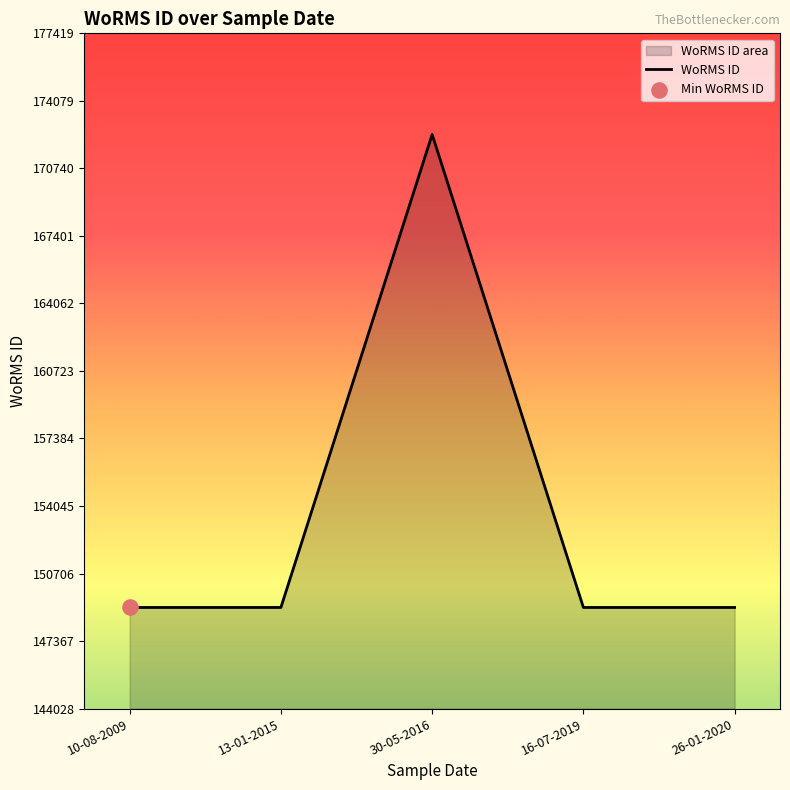

What is the ratio of the value at 10-08-2009 to the value at 26-01-2020?

1.0